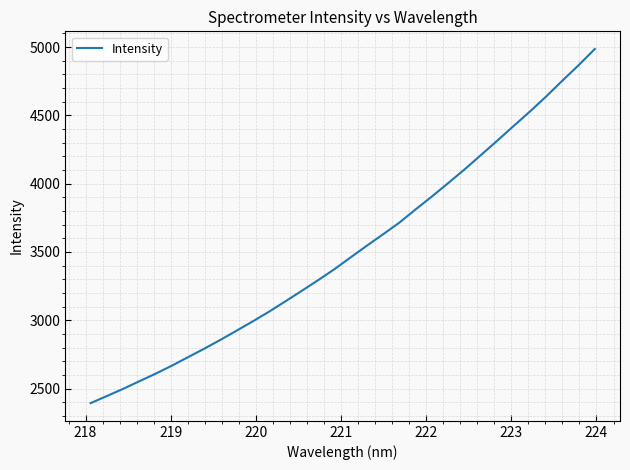

What is the smallest value displayed?

2393.4